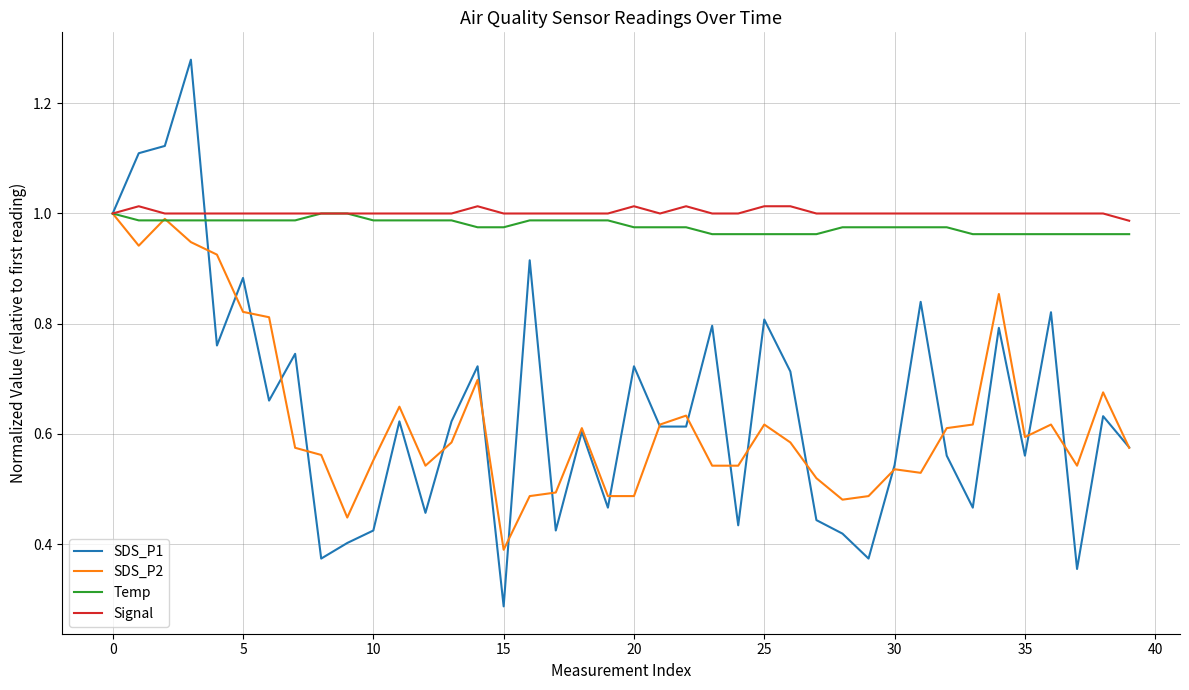

In SDS_P2, how many points are higher than both neighbors (excluding endpoints)?

10